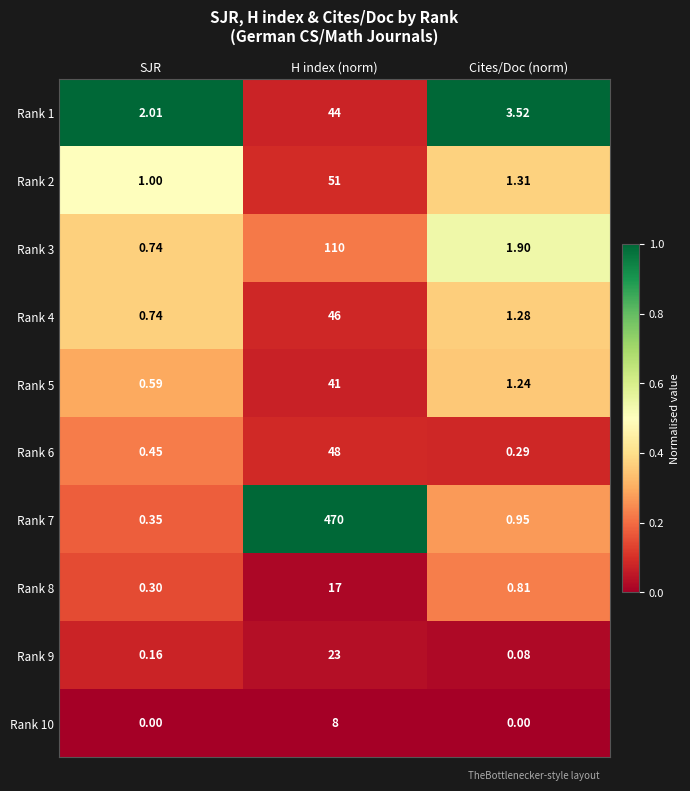

Which series has the largest range (max minus min)?

Rank 7